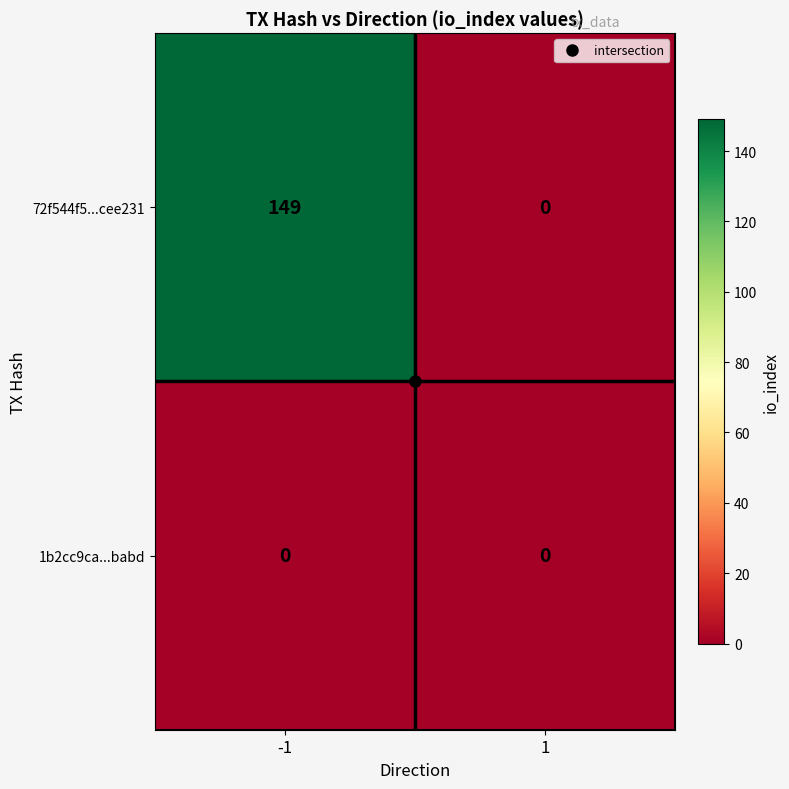

What is the difference between the maximum and minimum values in the 72f544f5...cee231 series?

149